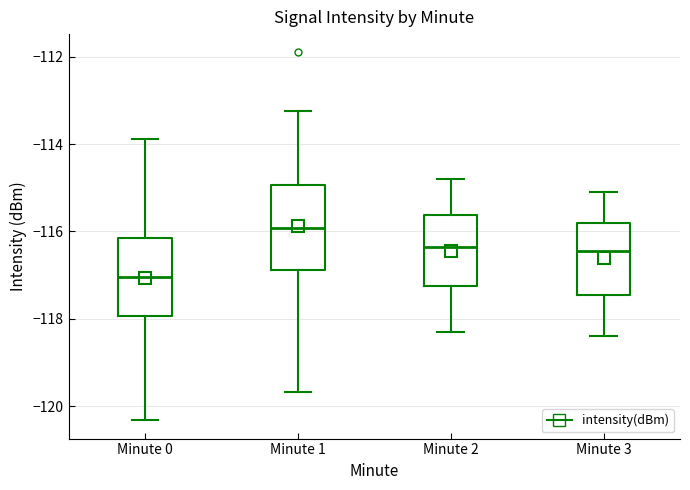

Reading left to right, transcribe this box plot: for each box, give where its median line is, the range the box spans, and where its two whiskers end, as read against the y-axis. The values are not printed on the chart, so give them approximately, as read against the axis.

Minute 0: median -117.0, box -118.0 to -116.2, whiskers -120.4 to -113.8
Minute 1: median -116.0, box -116.8 to -115.0, whiskers -119.6 to -113.2
Minute 2: median -116.4, box -117.2 to -115.6, whiskers -118.2 to -114.8
Minute 3: median -116.4, box -117.4 to -115.8, whiskers -118.4 to -115.0